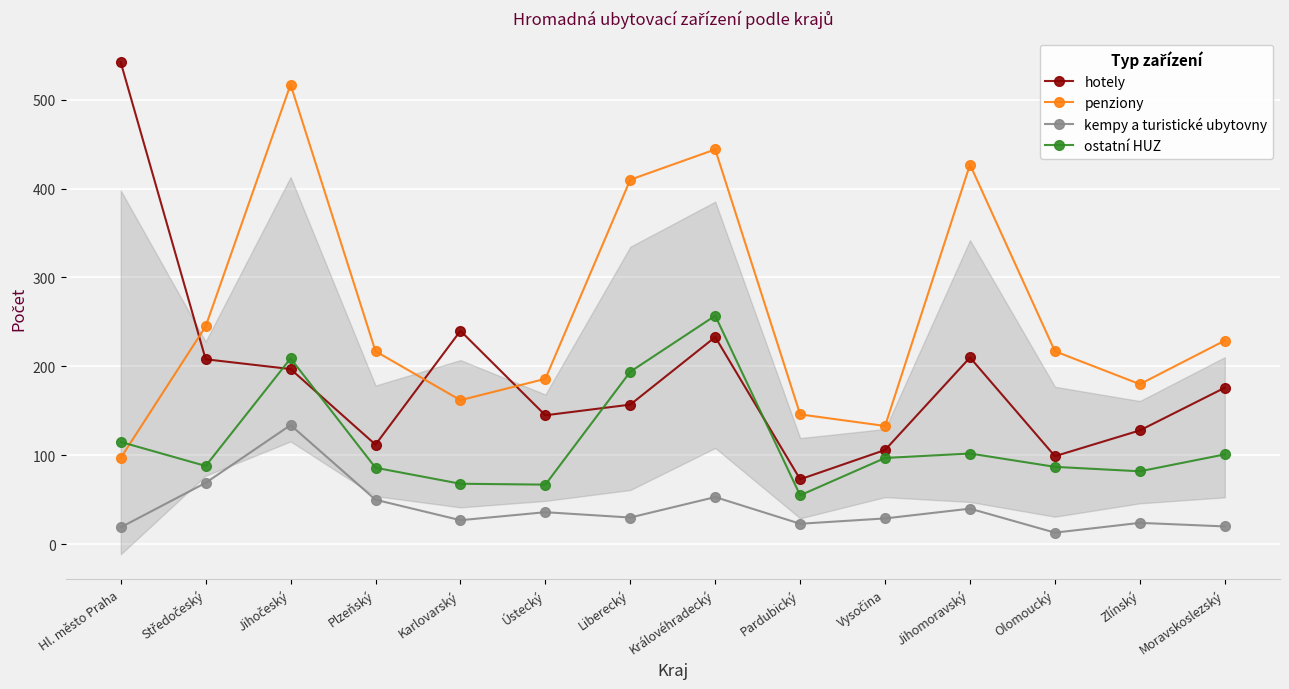

The value of hotely at Moravskoslezský is 176. True or false?

True